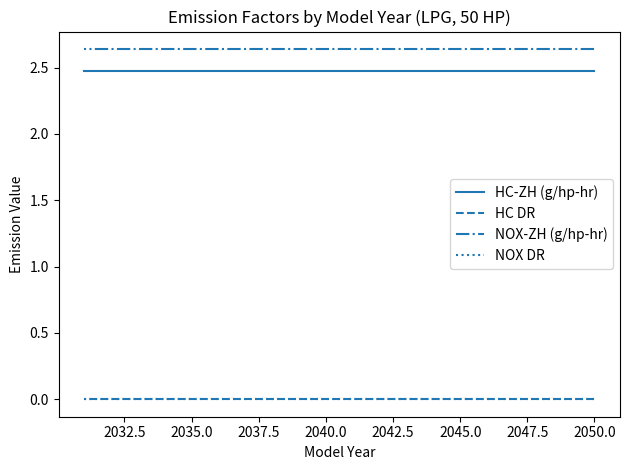

Reading left to right, extract all data points from this chart.

HC-ZH (g/hp-hr): 2.5	2.5	2.5	2.5	2.5	2.5	2.5	2.5	2.5	2.5	2.5	2.5	2.5	2.5	2.5	2.5	2.5	2.5	2.5	2.5
HC DR: 0.0	0.0	0.0	0.0	0.0	0.0	0.0	0.0	0.0	0.0	0.0	0.0	0.0	0.0	0.0	0.0	0.0	0.0	0.0	0.0
NOX-ZH (g/hp-hr): 2.6	2.6	2.6	2.6	2.6	2.6	2.6	2.6	2.6	2.6	2.6	2.6	2.6	2.6	2.6	2.6	2.6	2.6	2.6	2.6
NOX DR: 0.0	0.0	0.0	0.0	0.0	0.0	0.0	0.0	0.0	0.0	0.0	0.0	0.0	0.0	0.0	0.0	0.0	0.0	0.0	0.0